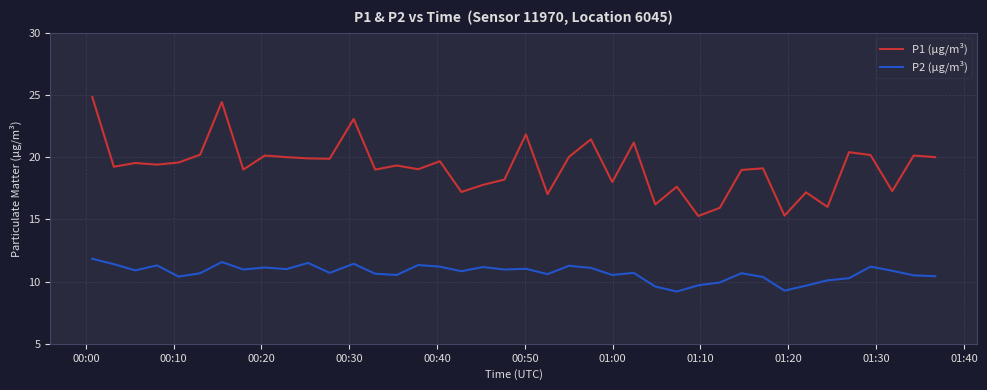

True or false: P1 (µg/m³) and P2 (µg/m³) intersect in this chart.

False